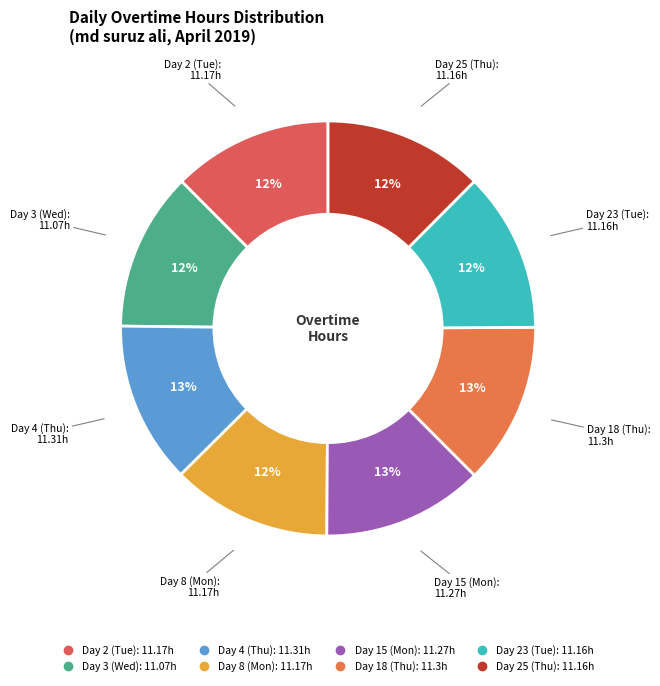

To the nearest percent, what portion does Day 23 (Tue) represent?

12%